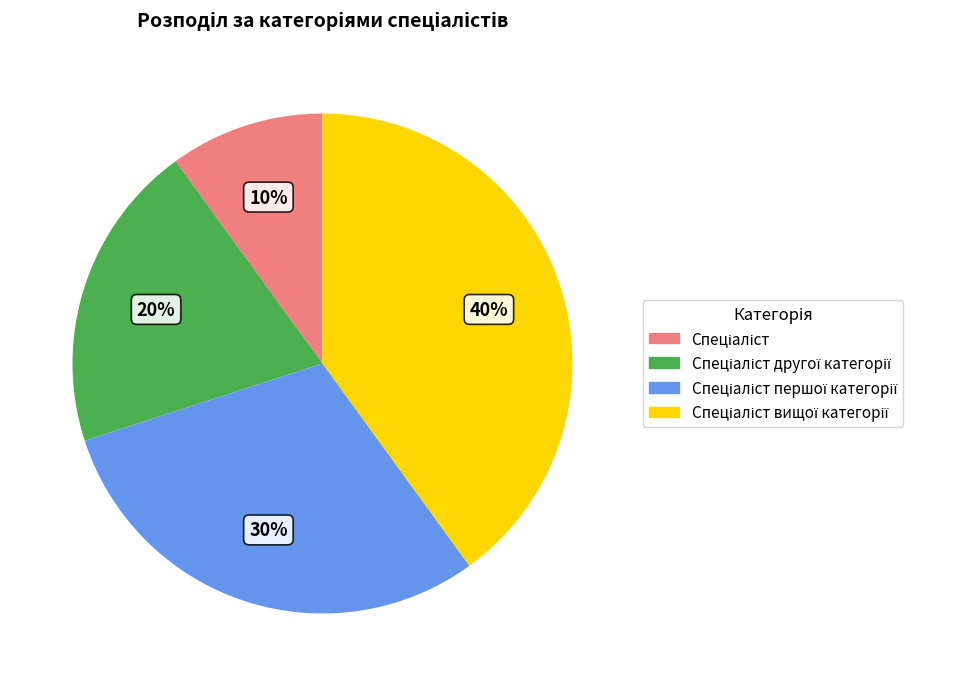

Does any single category account for the majority?

No